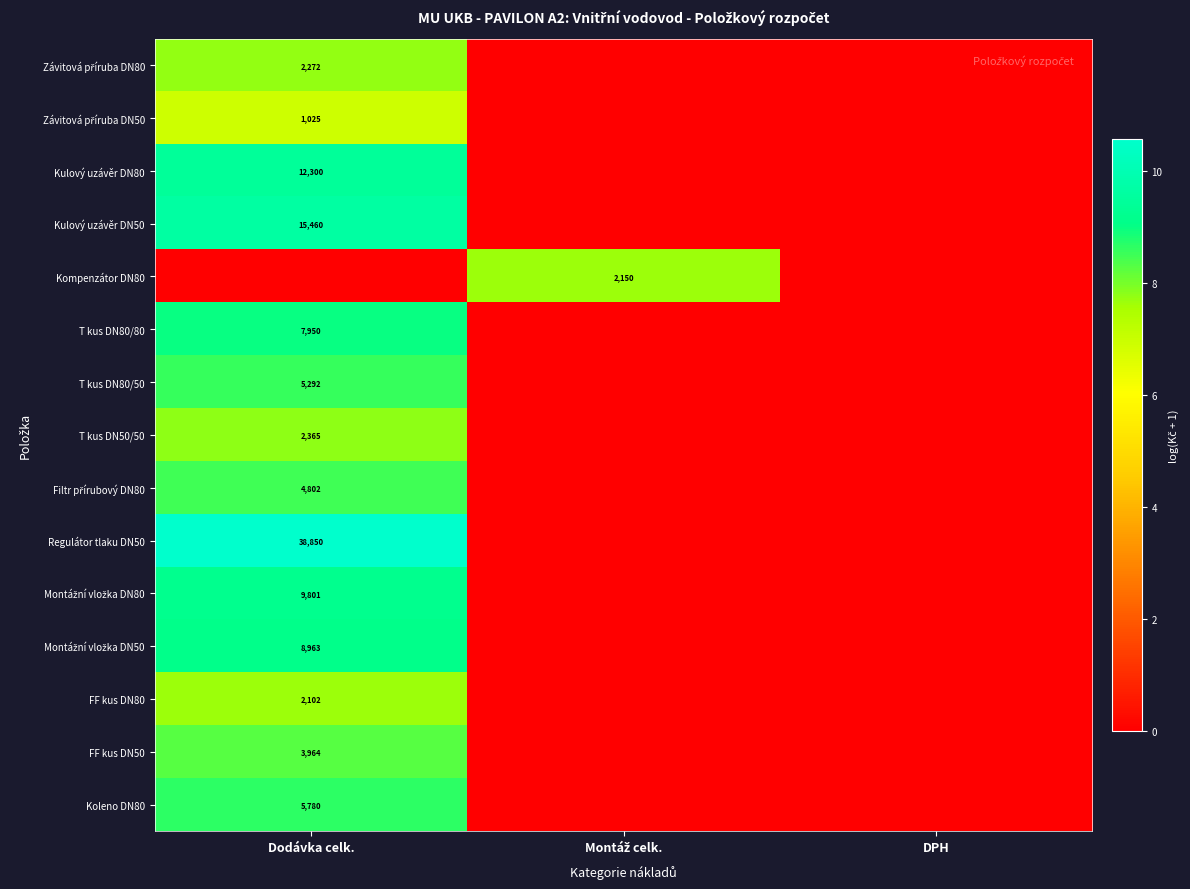

The value of Kulový uzávěr DN80 at Dodávka celk. is 20835. True or false?

False